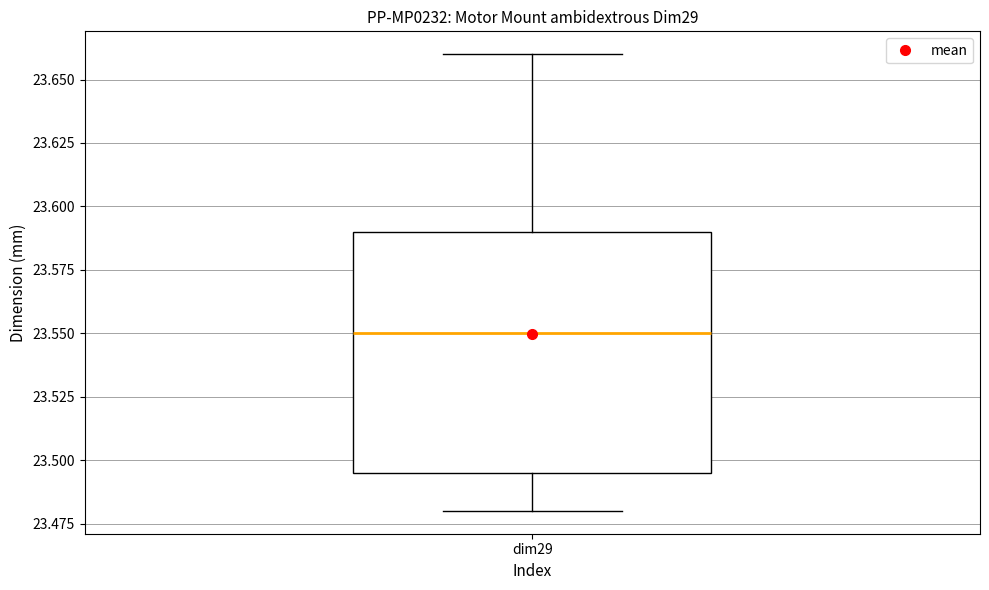

Transcribe this box plot: give where the median line is, the range the box spans, and where the two whiskers end, as read against the y-axis. The values are not printed on the chart, so give them approximately, as read against the axis.

median 23.550, box 23.495 to 23.590, whiskers 23.480 to 23.660